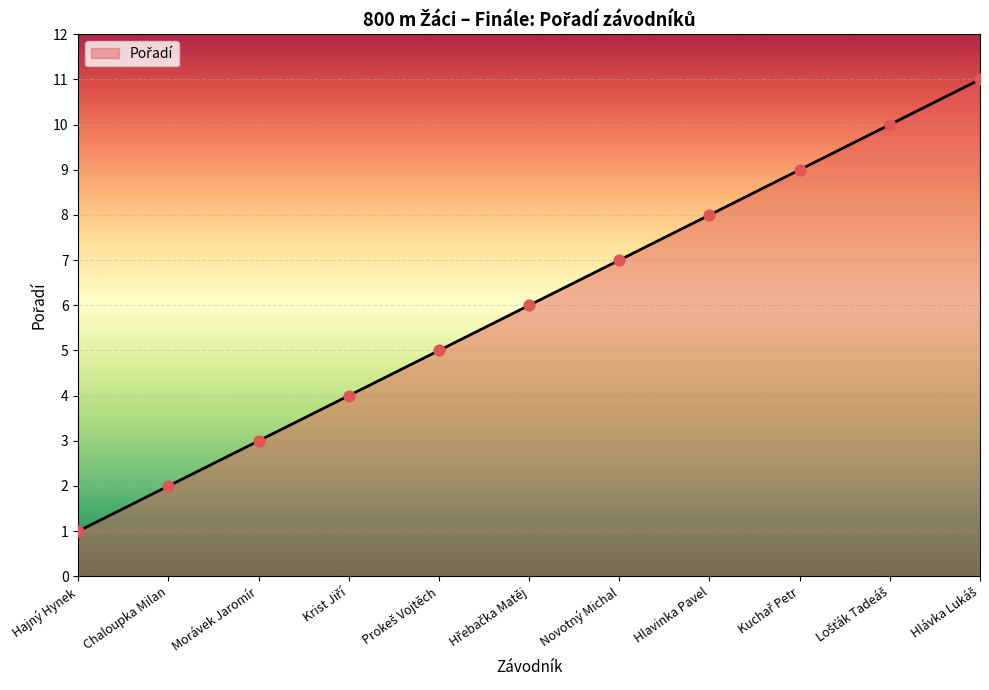

Approximately how many times larger is the value at Hlavinka Pavel compared to Chaloupka Milan?

4.0